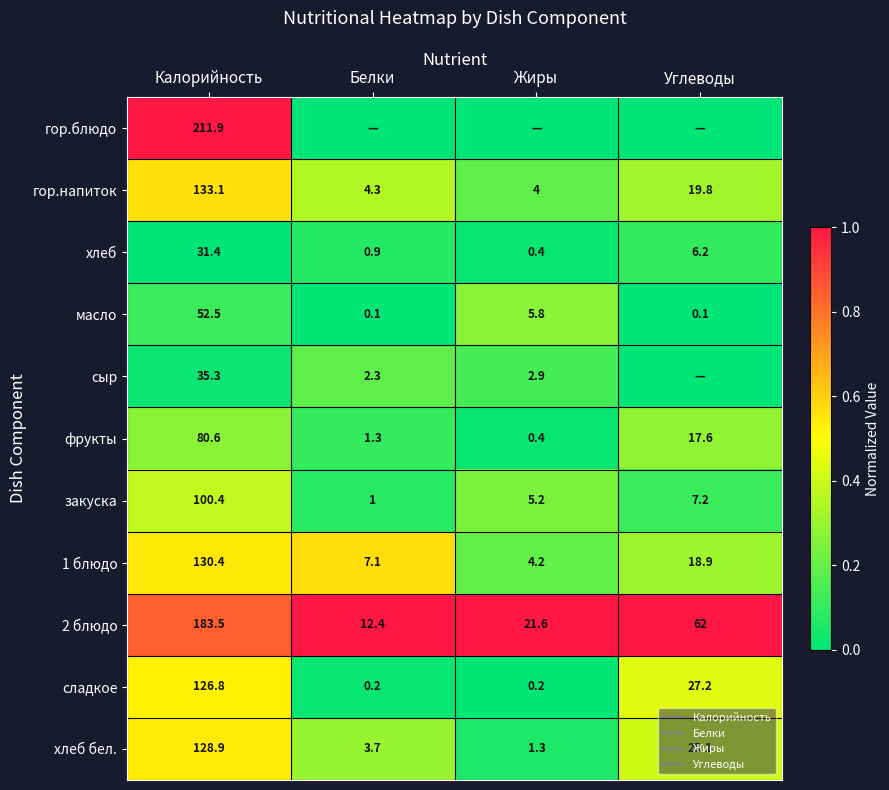

At which label is сыр closest to 0?

Углеводы